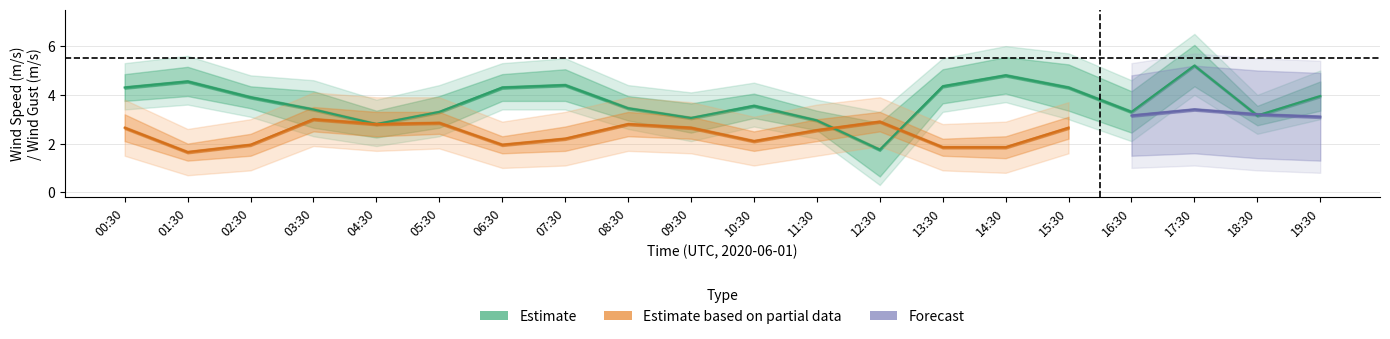

How many data points does each series have?

20